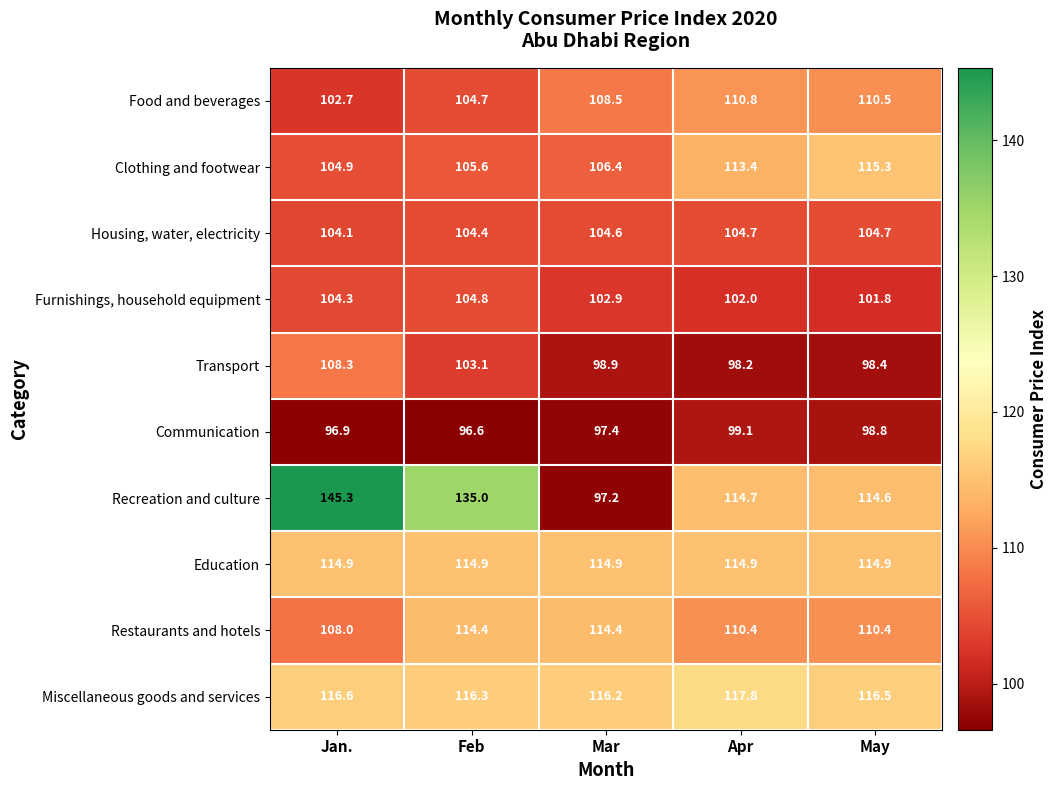

What is the sum of the Restaurants and hotels values at Mar and Apr?

224.8